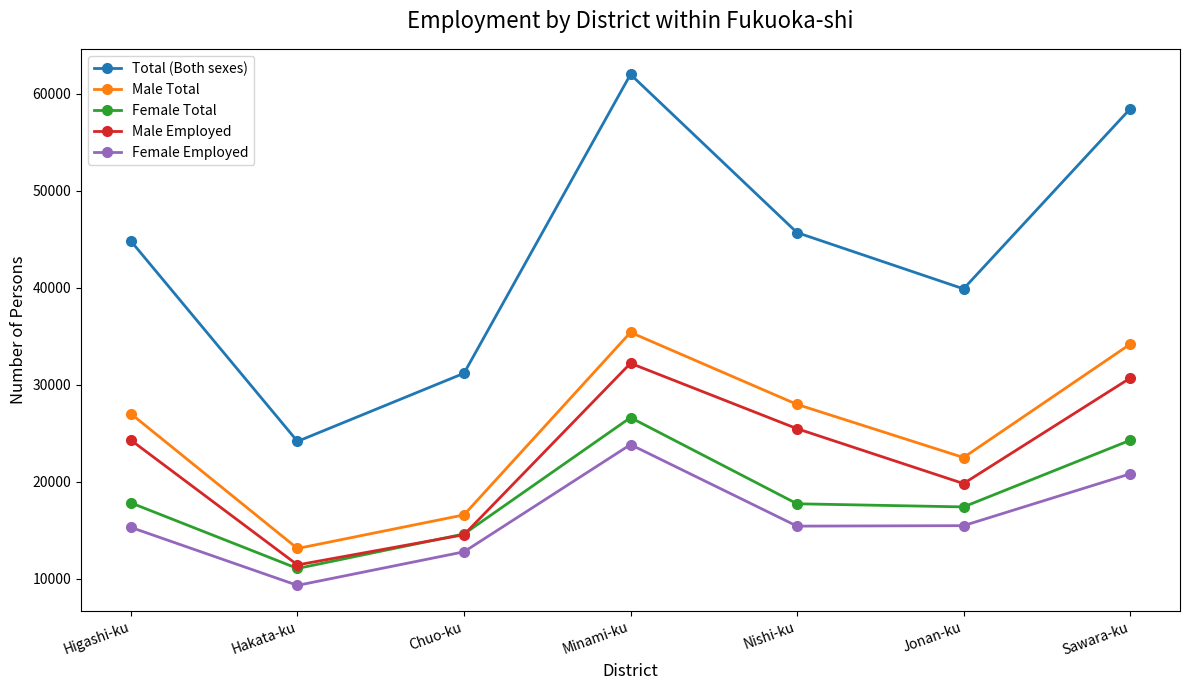

Which category has the highest value in the Female Employed series?

Minami-ku